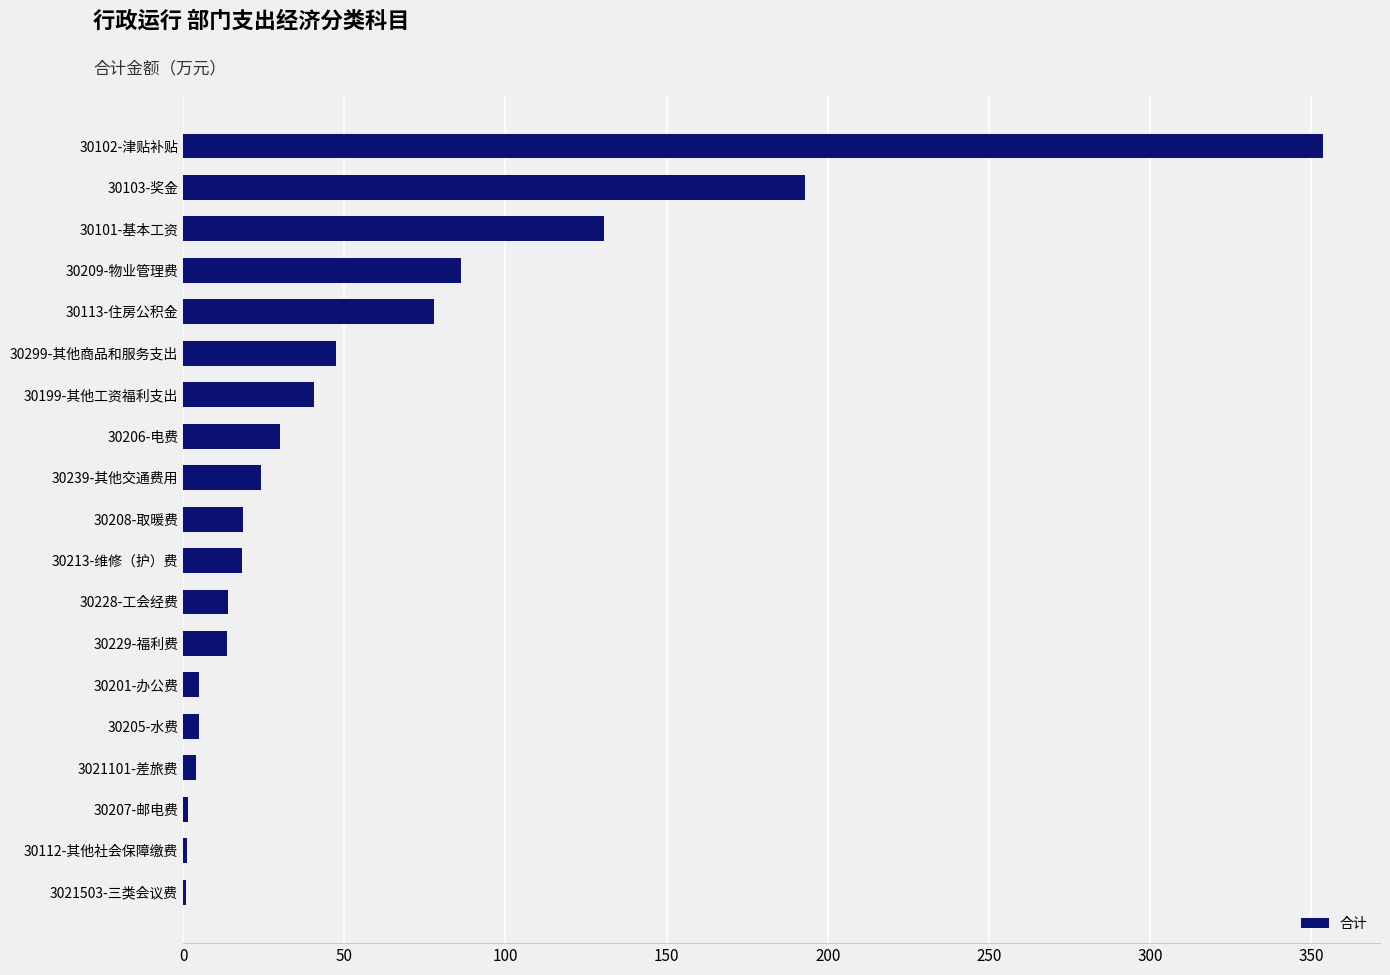

Which category has the highest value across all series?

30102-津贴补贴